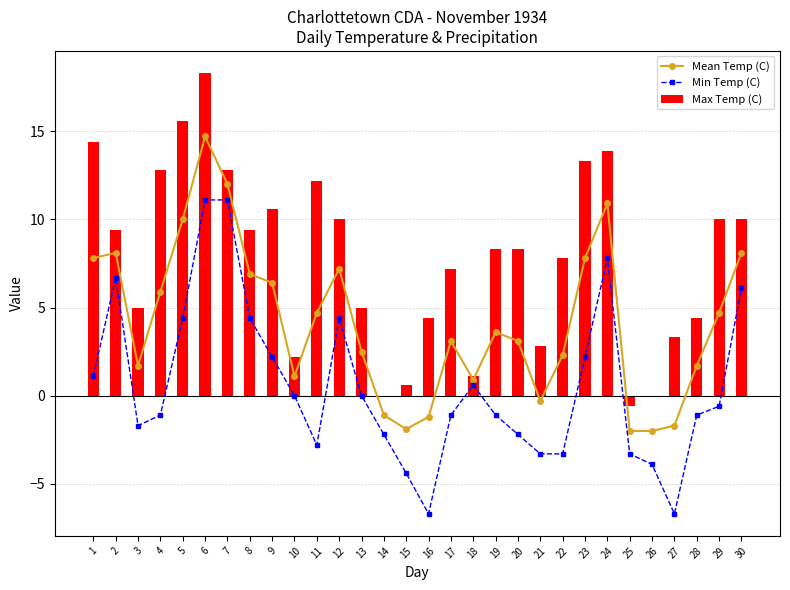

How many values in Mean Temp (C) are below zero?

7